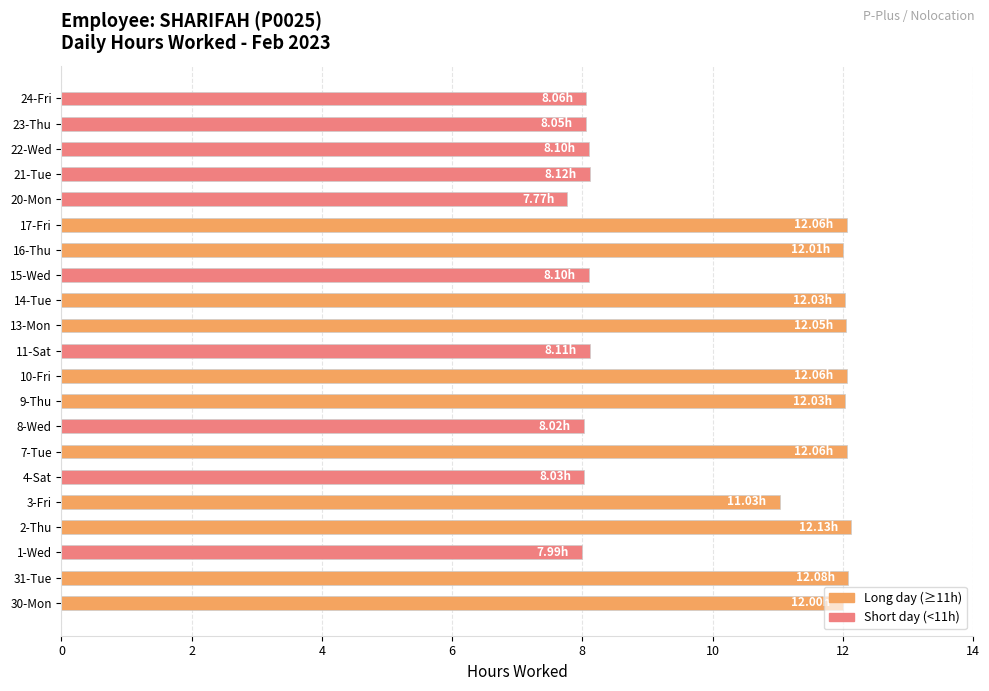

What is the average value?

10.1